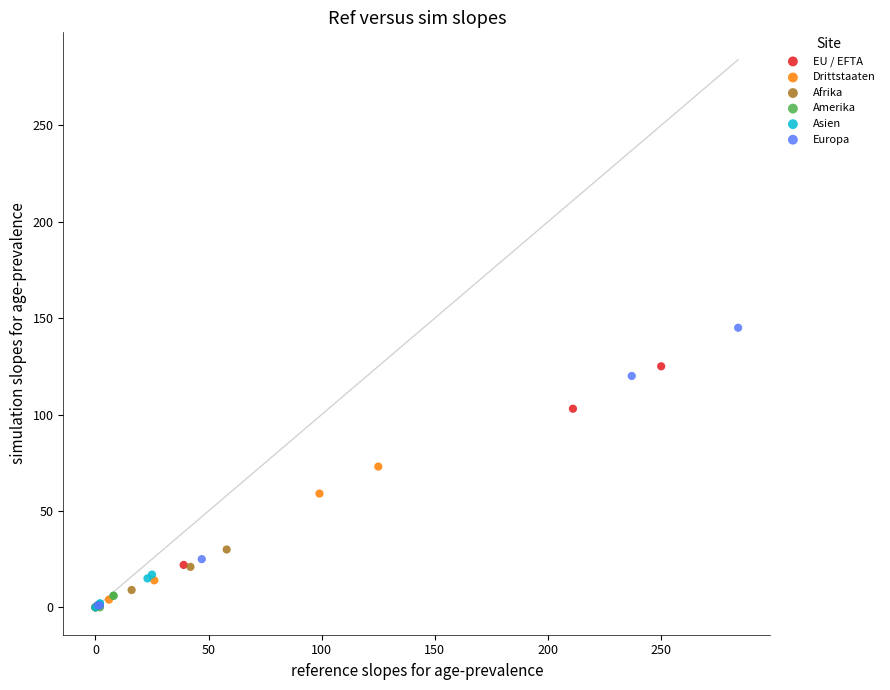

Which series contains the highest Y value?

Europa